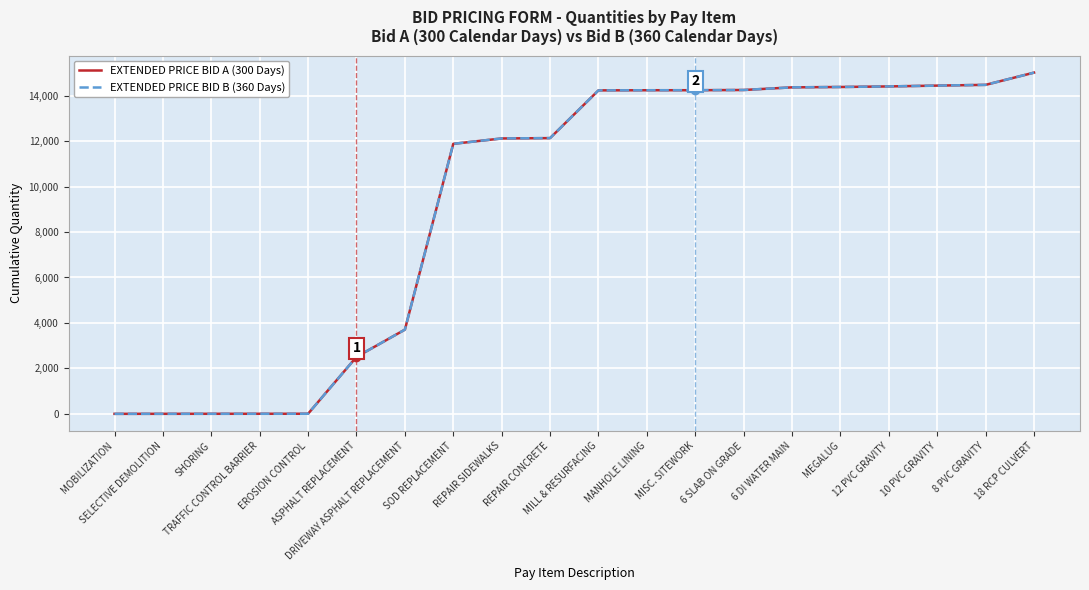

Does the chart display data point markers on the line(s)?

No